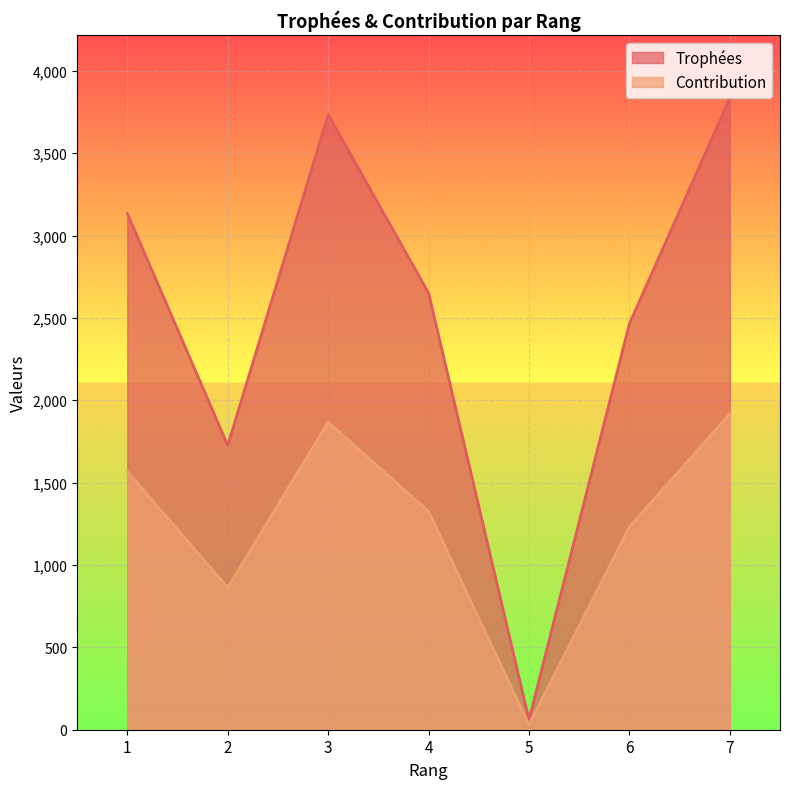

What is the difference between the Trophées values at 6 and 3?

1270